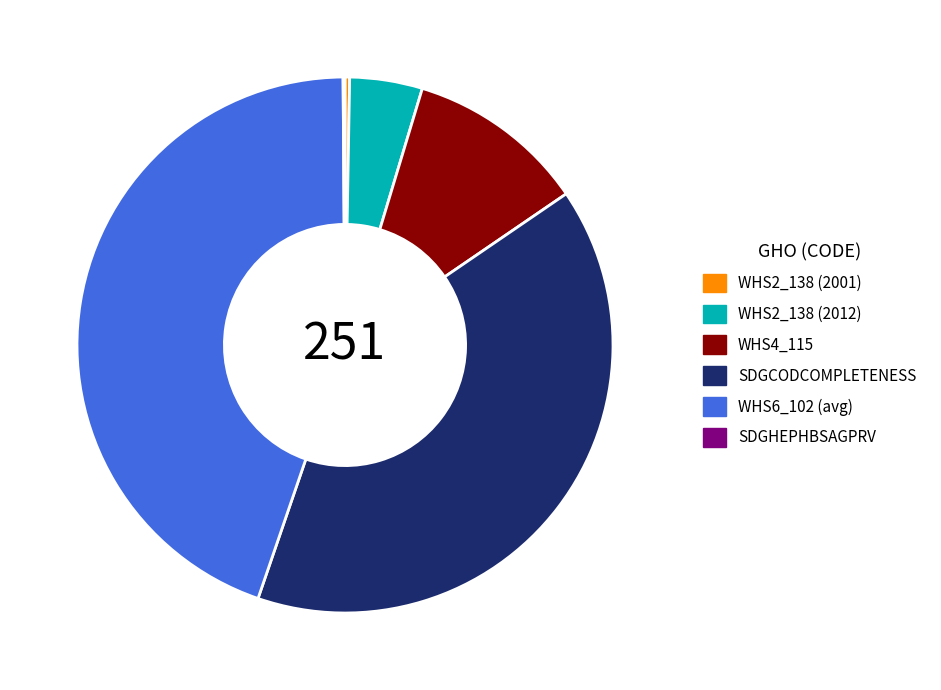

Is it true that WHS6_102 (avg) is 45% of the pie?

True